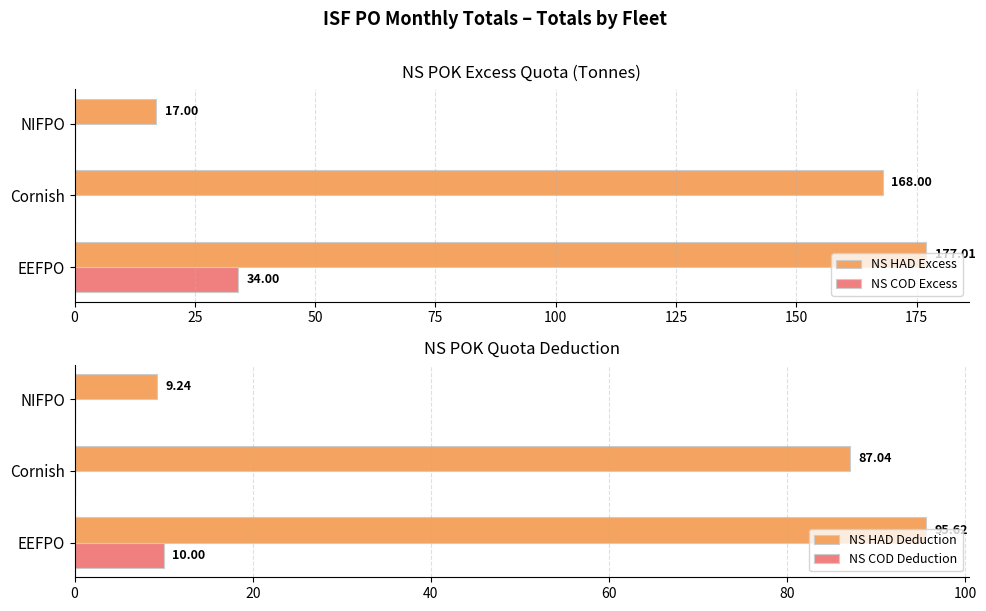

Which category has the highest value in the NS COD Excess series?

EEFPO